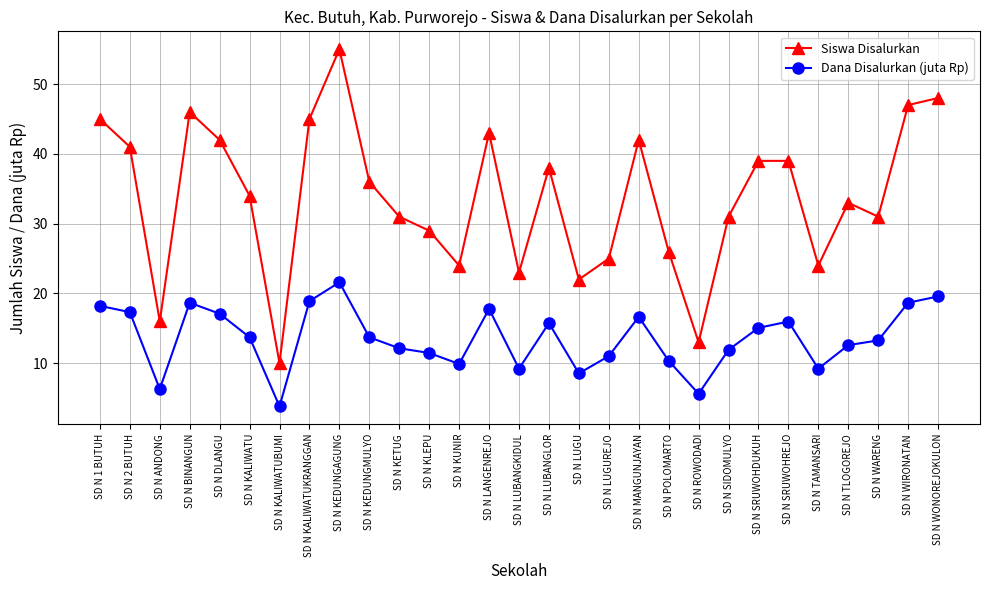

At SD N KALIWATUBUMI, list the series in order from smallest to largest.

Dana Disalurkan (juta Rp), Siswa Disalurkan